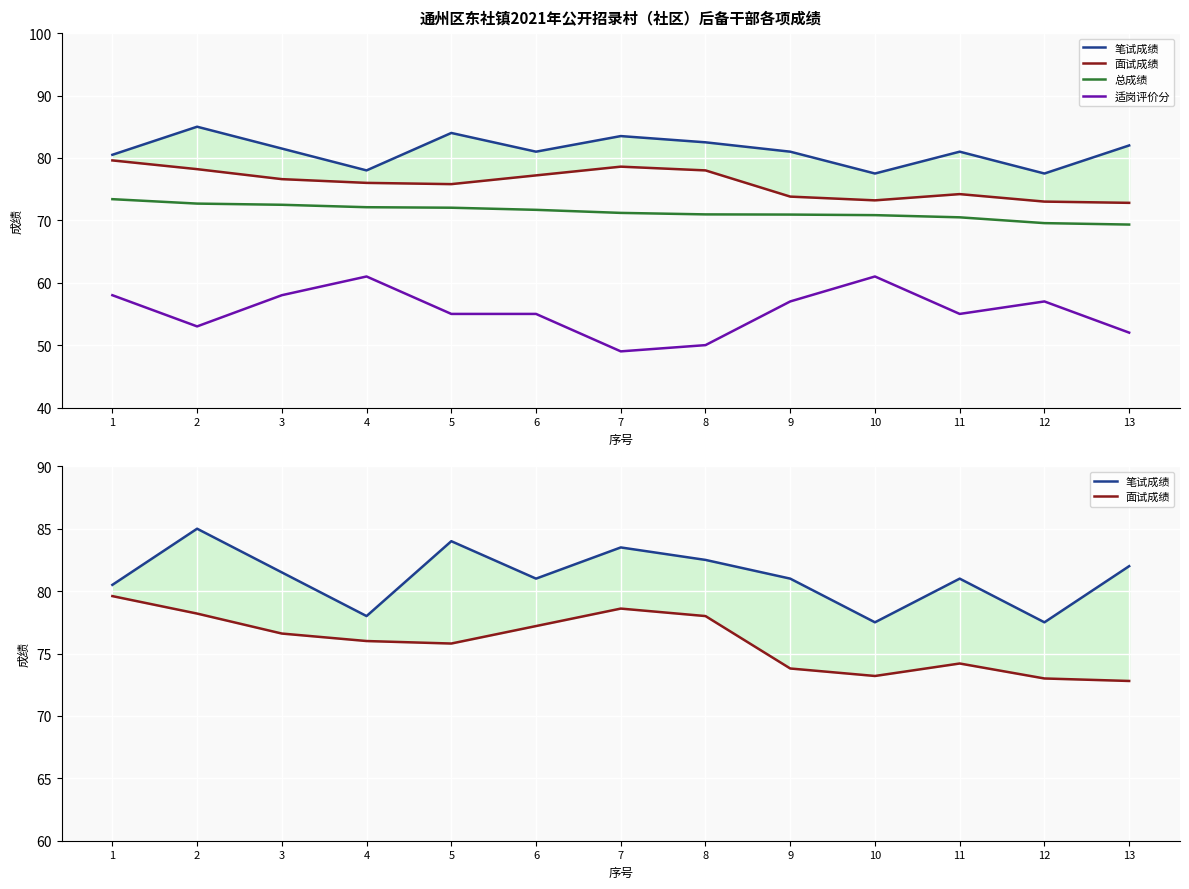

What are all the series names shown in the legend?

笔试成绩, 面试成绩, 总成绩, 适岗评价分